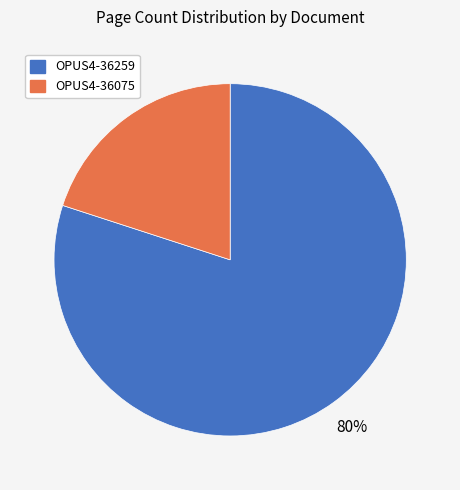

Between OPUS4-36075 and OPUS4-36259, which is larger?

OPUS4-36259